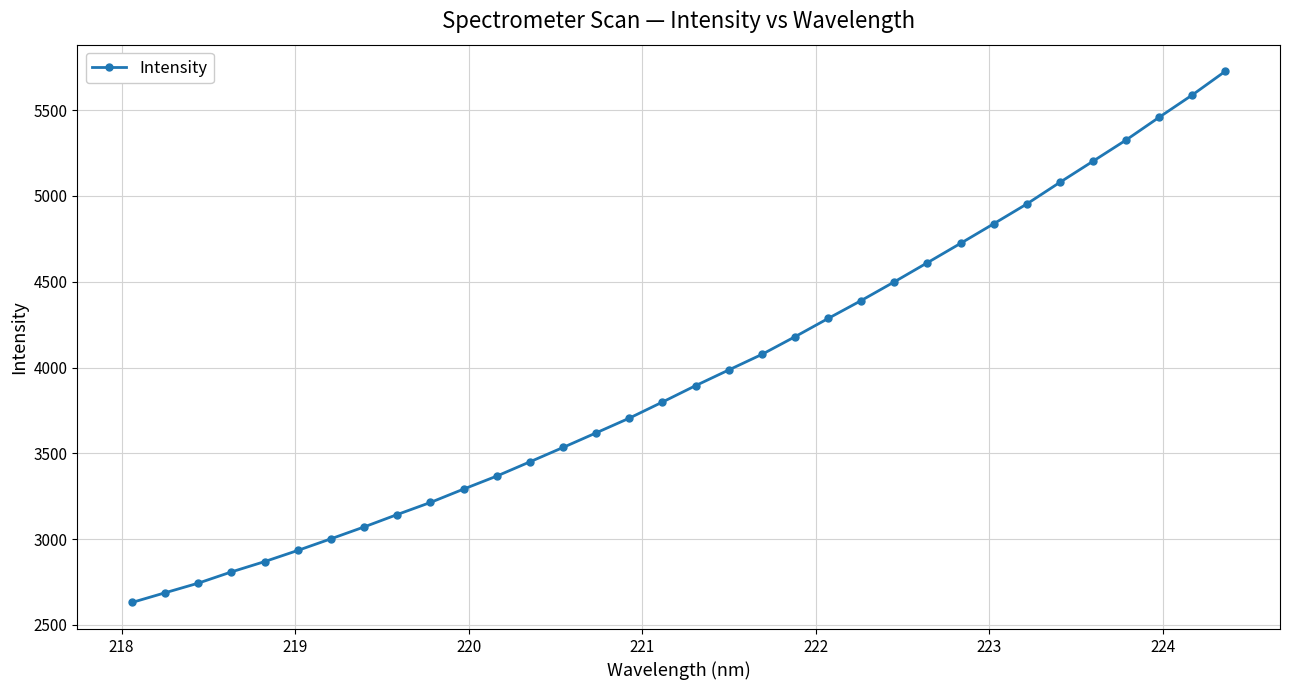

Reading left to right, transcribe all the data shown in this chart.

2631.2	2687.8	2743.9	2809.4	2869.5	2934.5	3002.3	3071.4	3143.7	3214.1	3292.0	3367.7	3450.8	3534.6	3619.7	3705.4	3799.2	3894.7	3986.0	4076.7	4179.7	4286.1	4390.7	4499.6	4611.3	4723.9	4837.9	4953.3	5079.4	5202.4	5326.1	5458.7	5588.4	5727.0